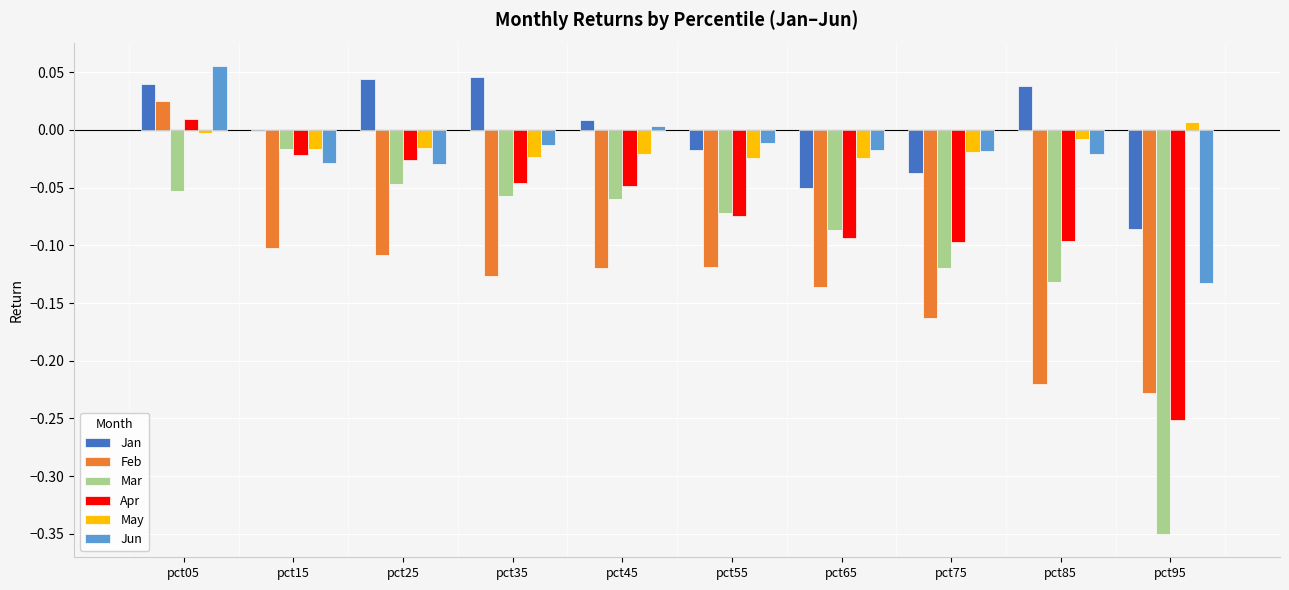

Is it true that Apr equals -0.0 at pct45?

True